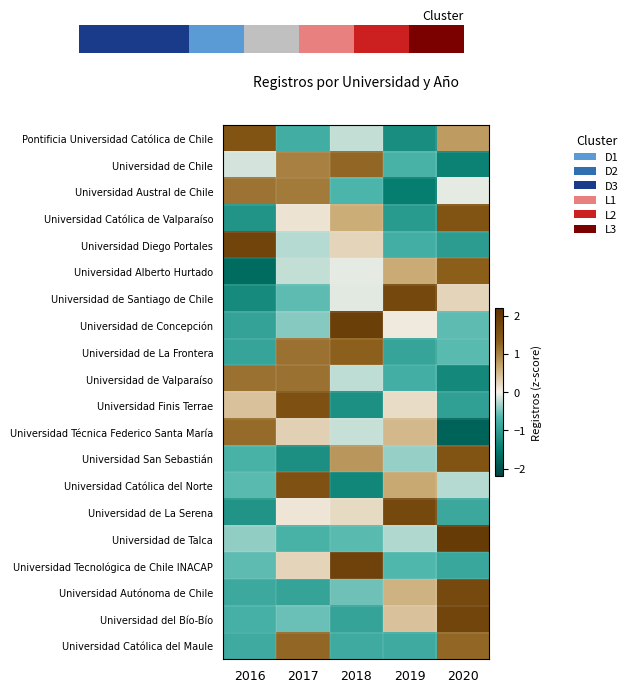

How many values in the Universidad Diego Portales series exceed 0?

2